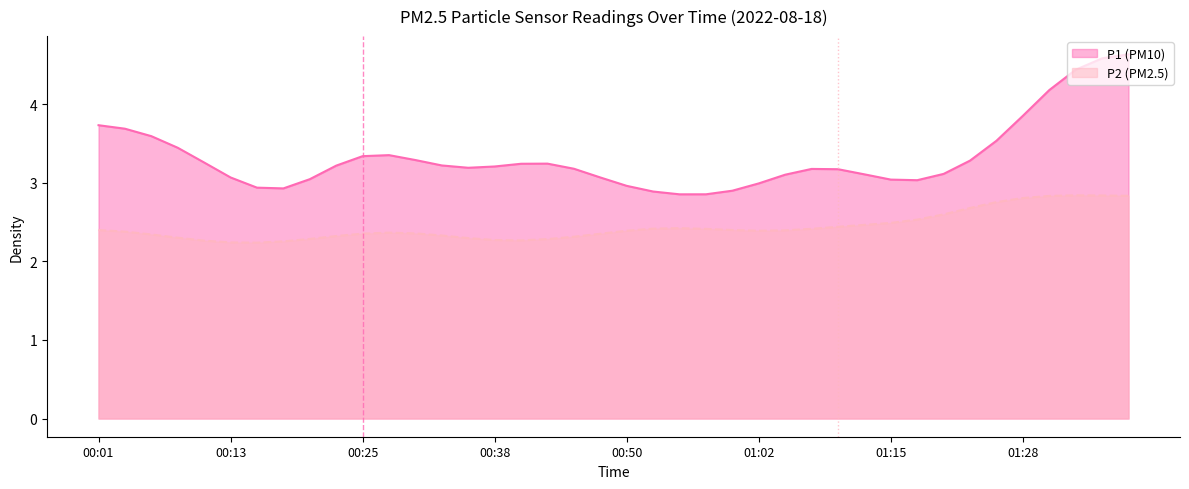

Is it true that P2 (PM2.5) equals 1.2 at 00:01?

False